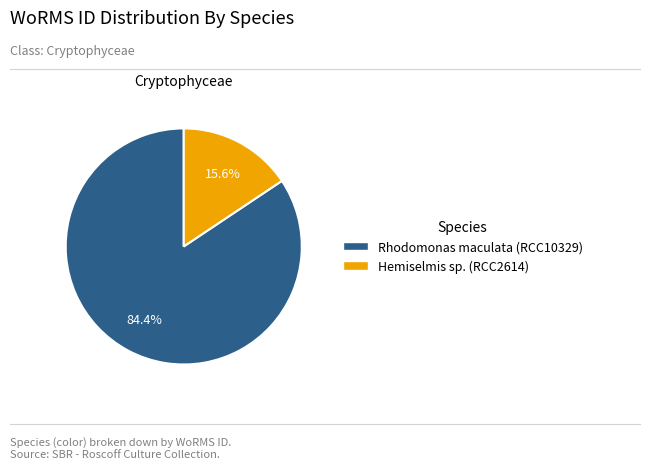

To the nearest percent, what percentage of the pie is Hemiselmis sp. (RCC2614)?

16%